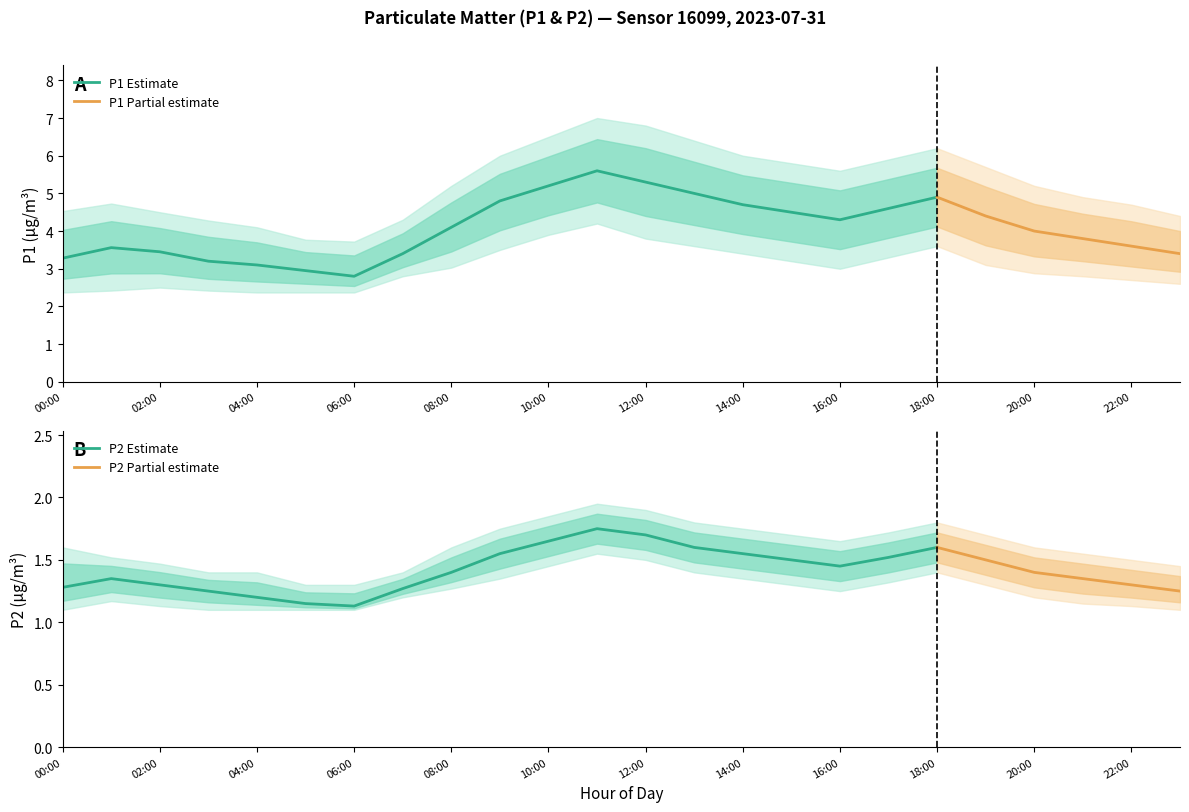

List the labels in order of P2 value, largest first.

11:00, 12:00, 10:00, 13:00, 18:00, 09:00, 14:00, 17:00, 15:00, 19:00, 16:00, 08:00, 20:00, 01:00, 21:00, 02:00, 22:00, 00:00, 07:00, 03:00, 23:00, 04:00, 05:00, 06:00